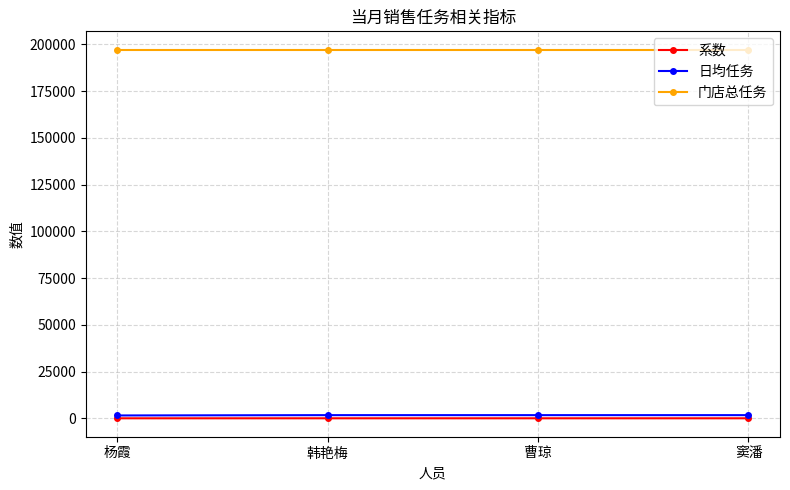

At how many categories does at least one series exceed 129881?

4